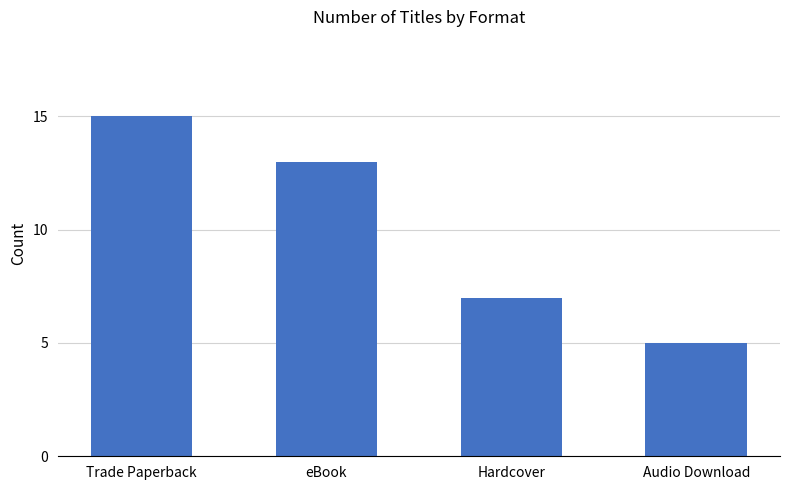

The chart shows a value of 24 at Trade Paperback. True or false?

False